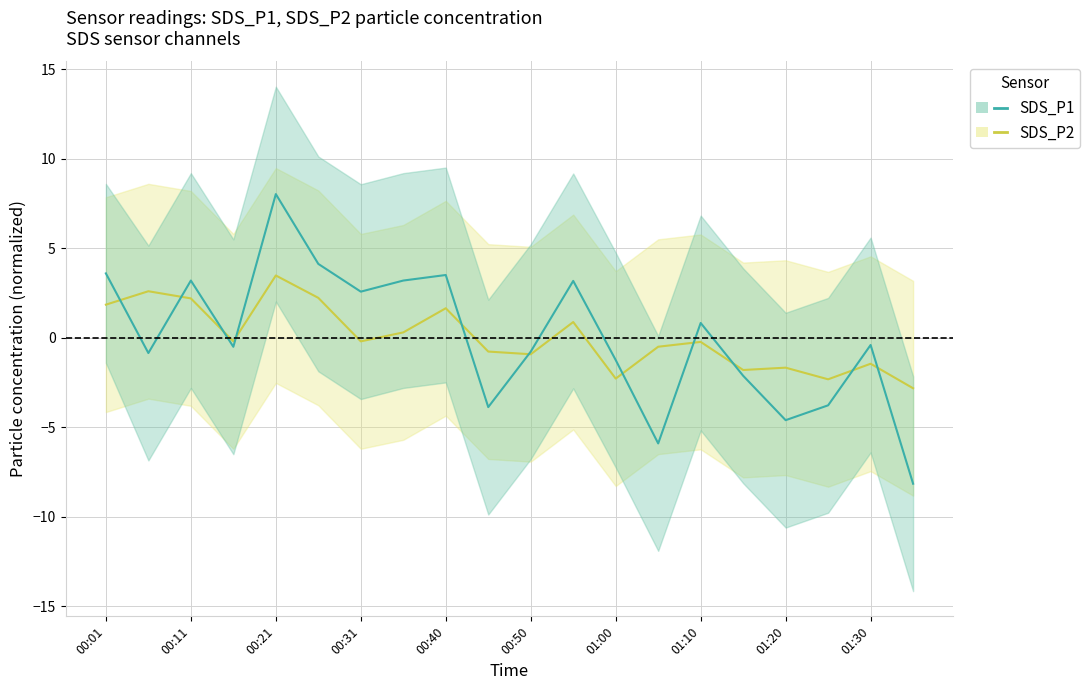

True or false: SDS_P2 has more than 0 interior local peaks.

True